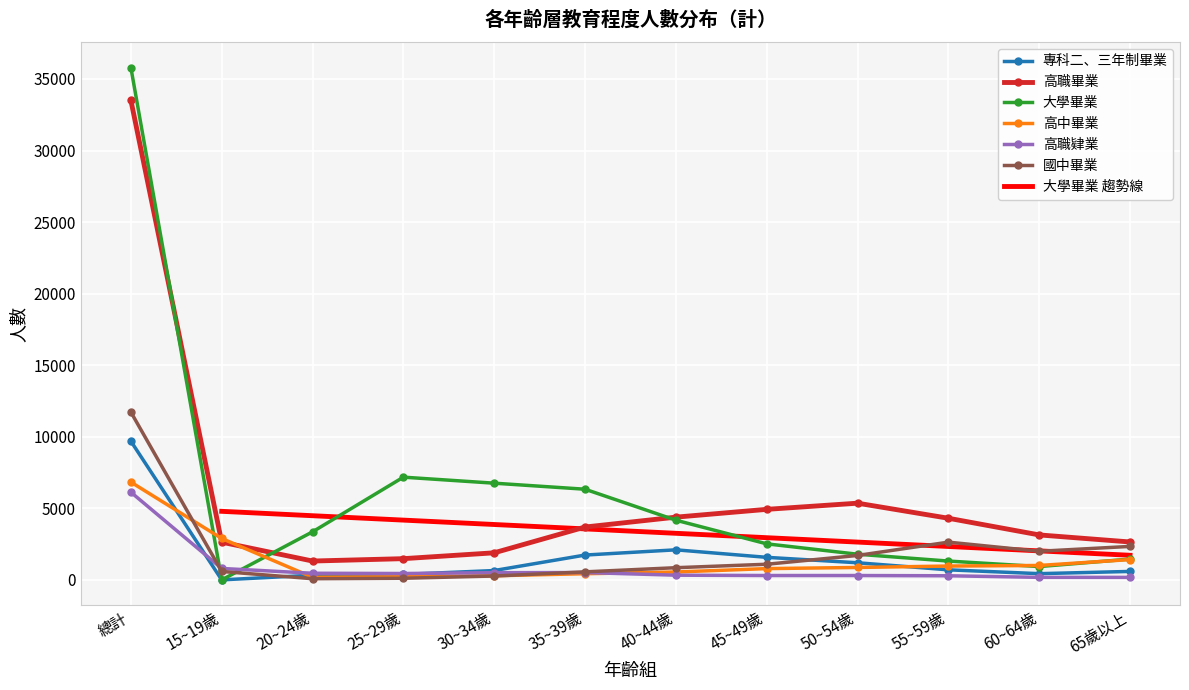

After their last crossing, which series has the higher values: 專科二、三年制畢業 or 國中畢業?

國中畢業